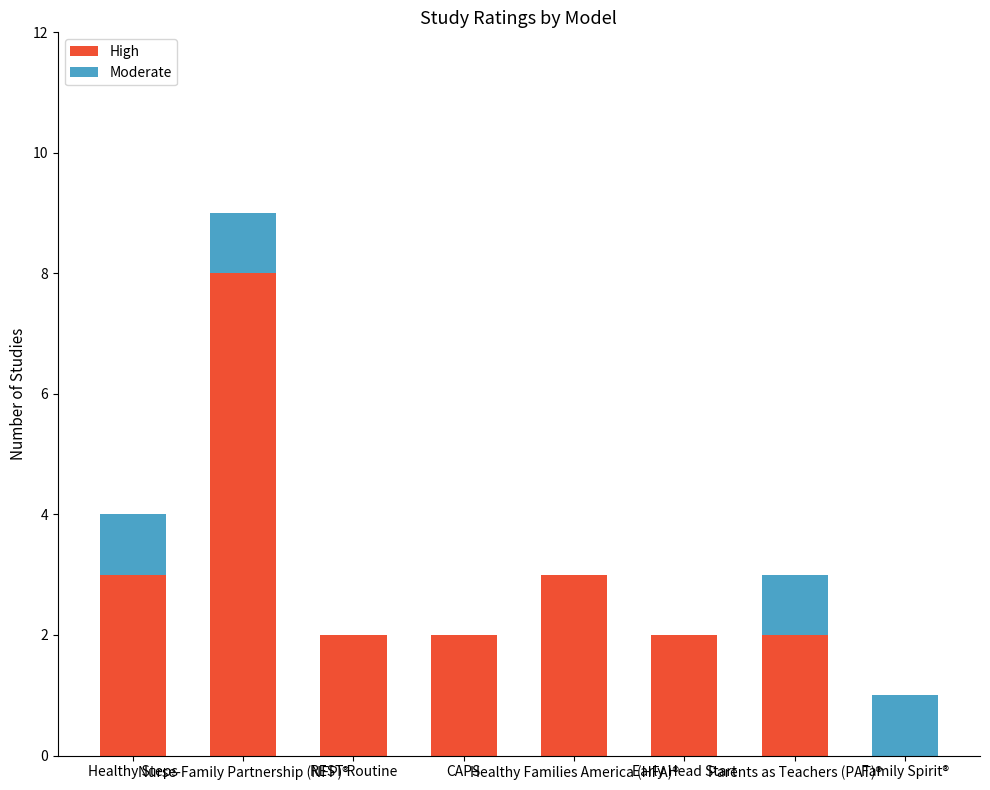

What is the maximum value for High?

8